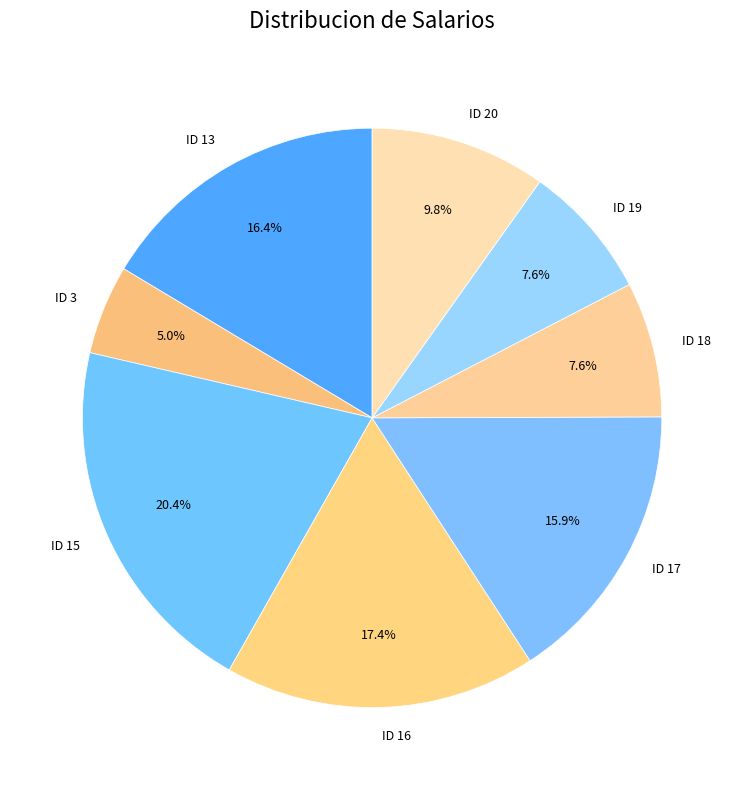

To the nearest percent, what portion does ID 3 represent?

5%